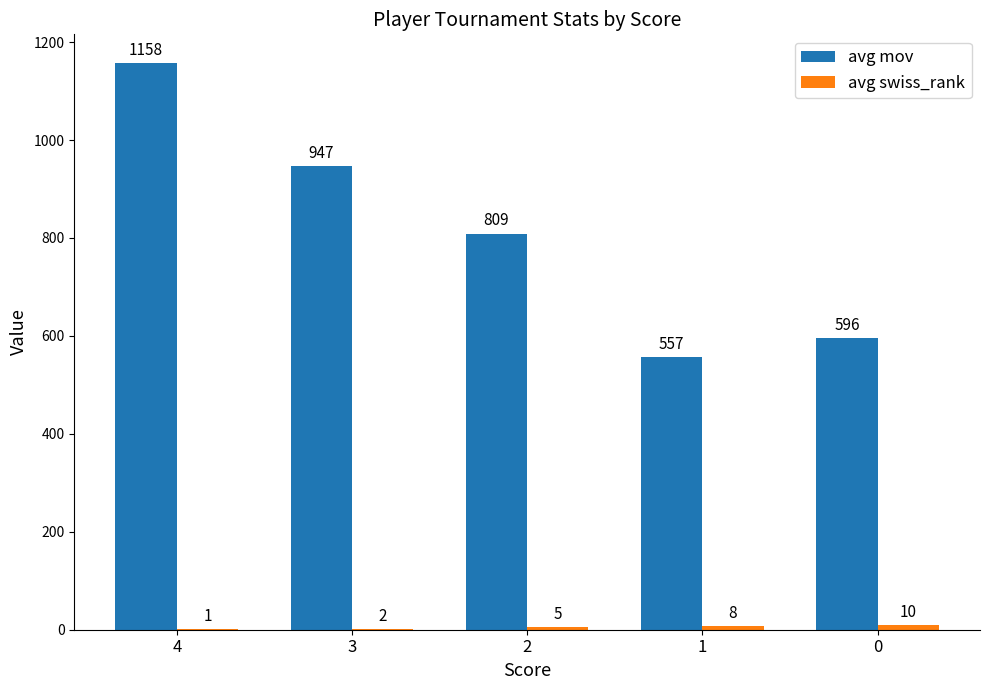

Between 3 and 0, which series saw the biggest shift?

avg mov